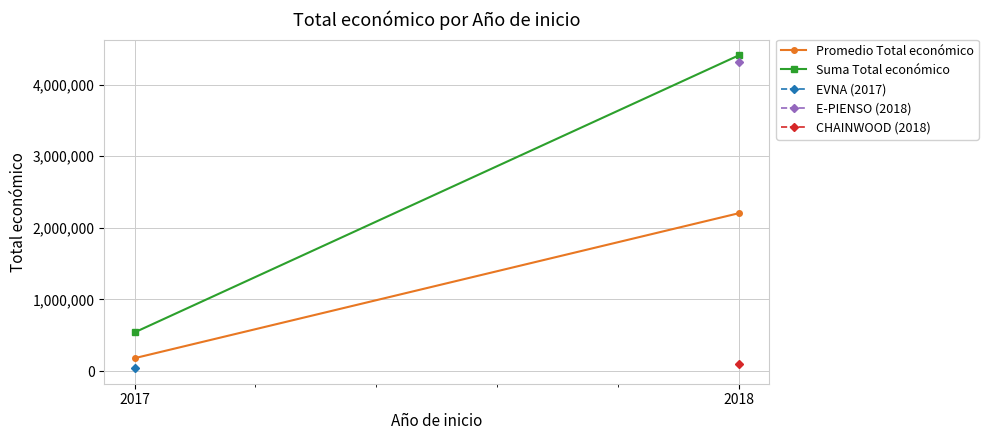

Which series has the largest range (max minus min)?

Suma Total económico